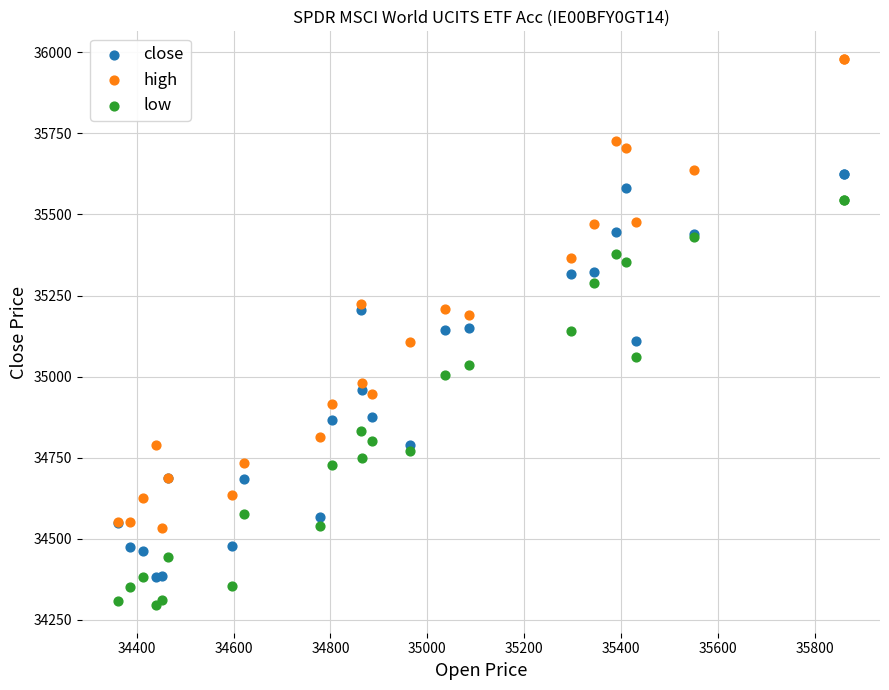

Which series has the widest spread of Y values?

high